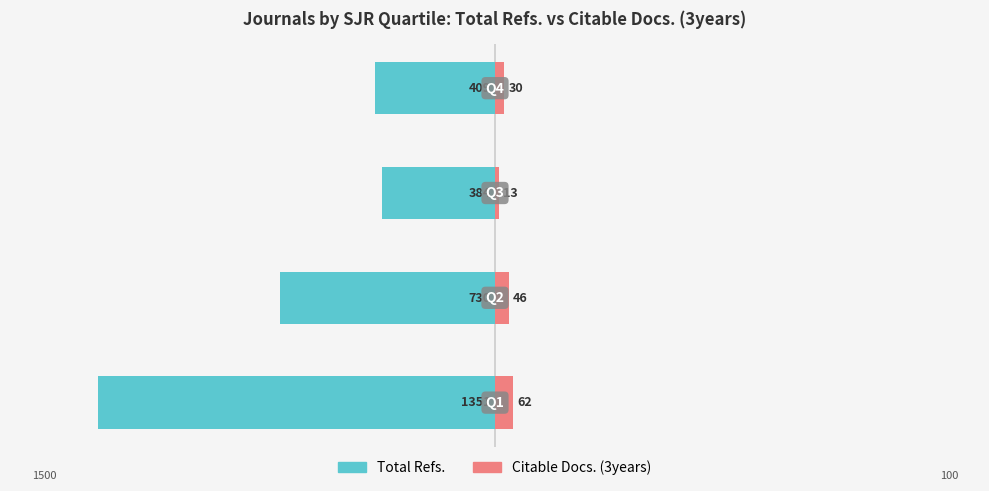

How many bars are there in each group?

2